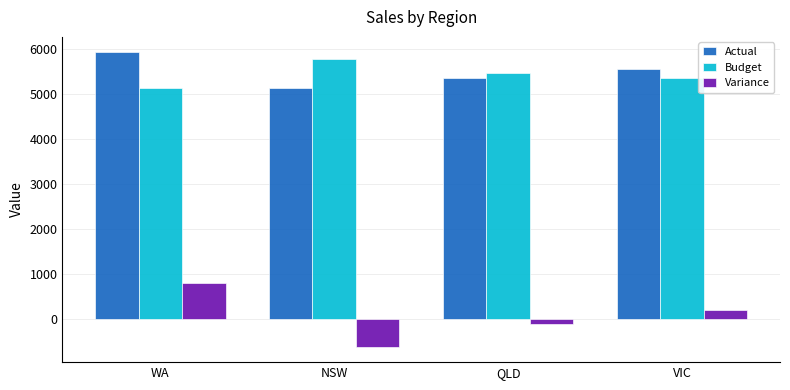

Are the bars horizontal?

No